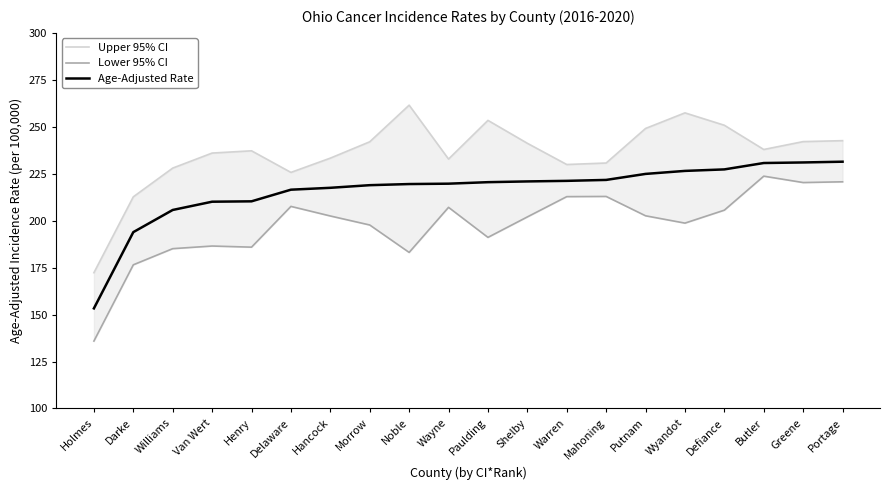

Does the chart have visible grid lines?

No